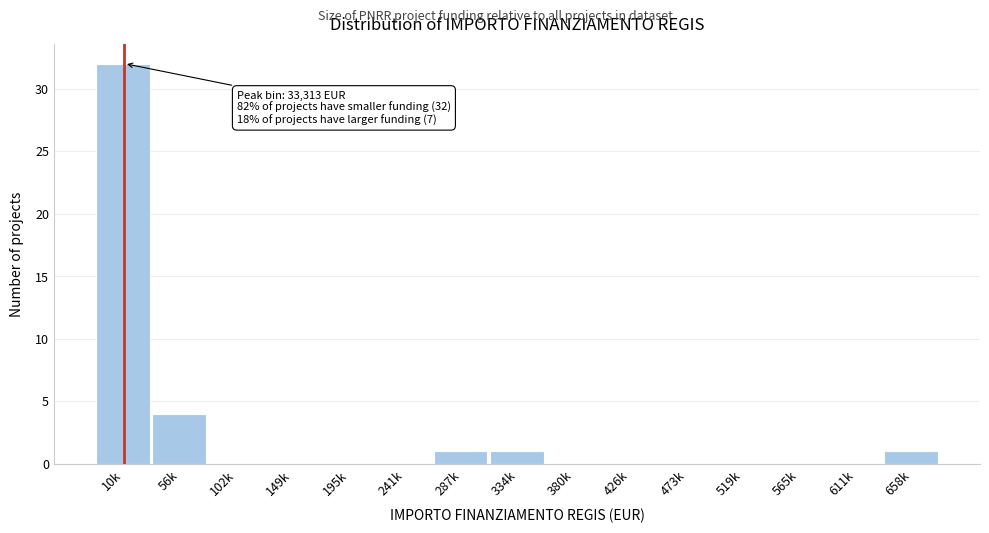

Reading left to right, extract all data points from this chart.

10k=32	56k=4	102k=0	149k=0	195k=0	241k=0	287k=1	334k=1	380k=0	426k=0	473k=0	519k=0	565k=0	611k=0	658k=1